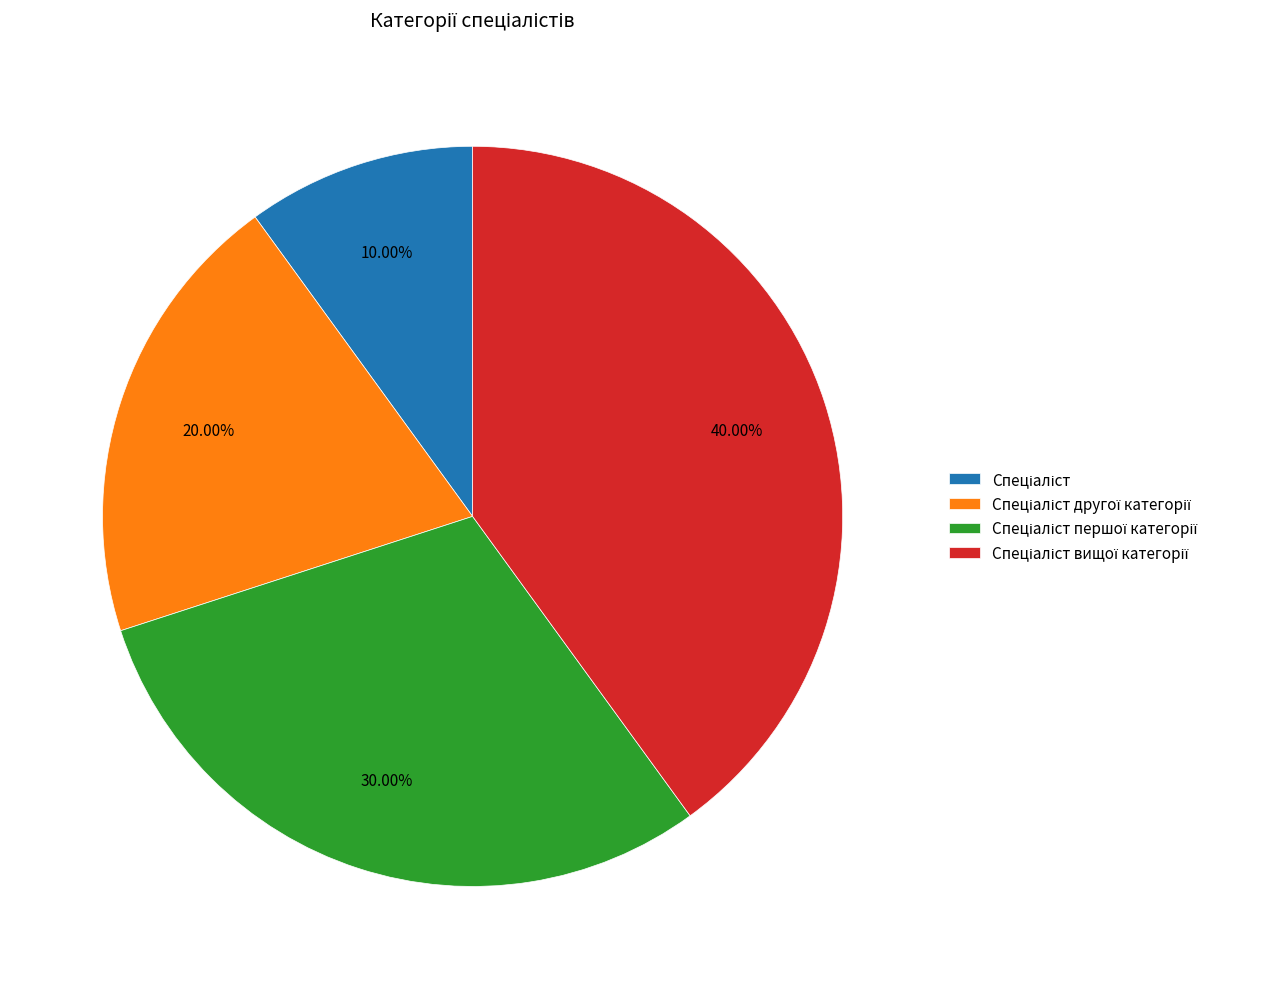

Is there a majority slice in this chart?

No